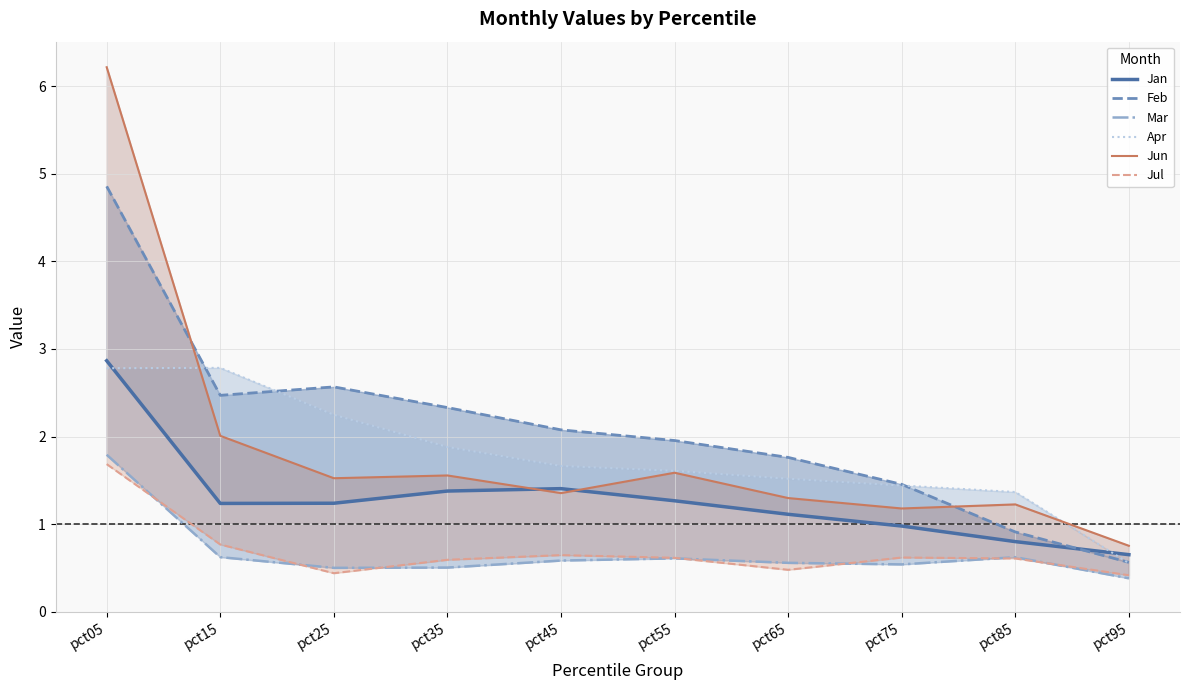

What are all the series names shown in the legend?

Jan, Feb, Mar, Apr, Jun, Jul